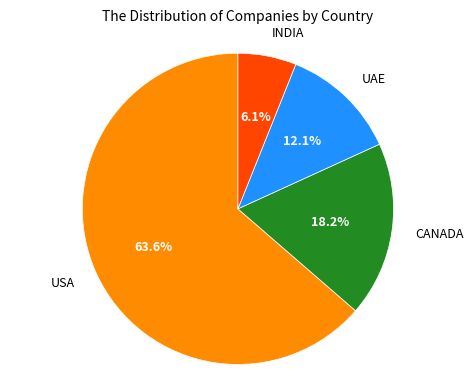

Does any single category account for the majority?

Yes